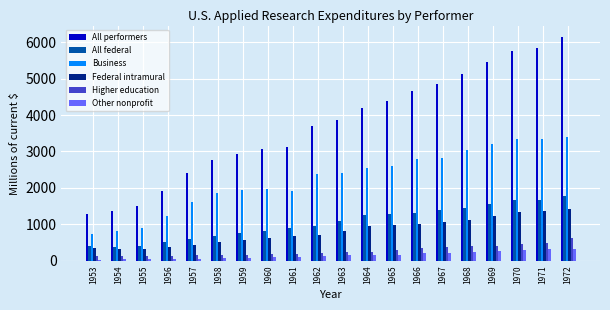

How many groups of bars are there?

20